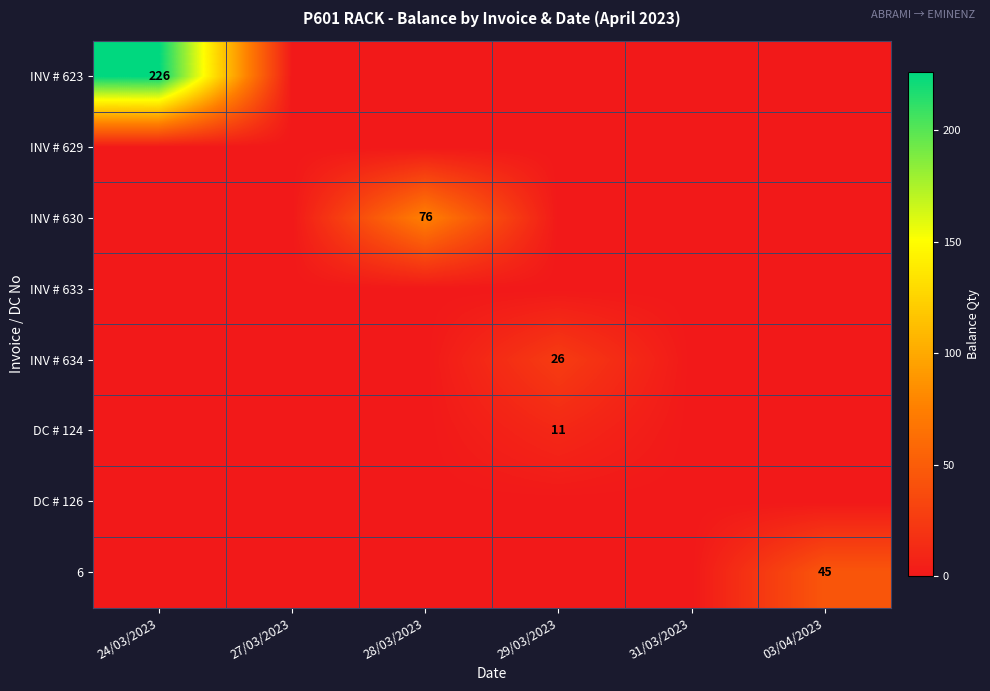

Is it true that DC # 124 equals 8 at 29/03/2023?

False